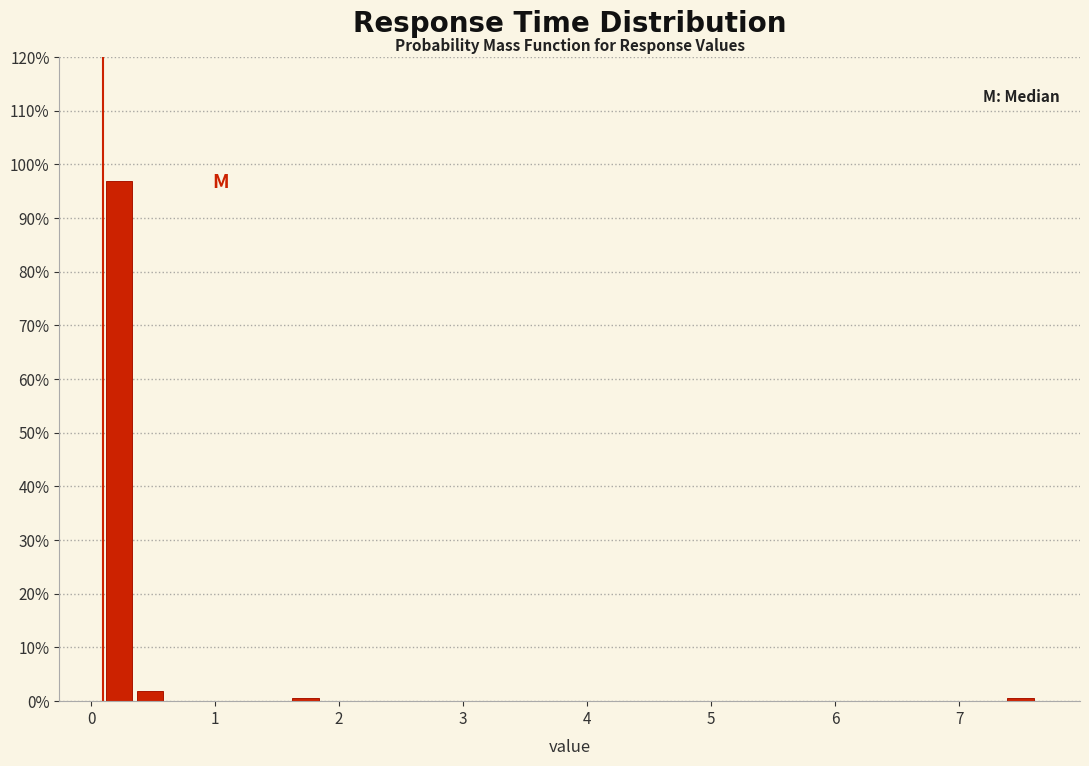

Around what value on the x-axis is the tallest bar? Give the approximate position of its centre, as read against the axis.

0.2